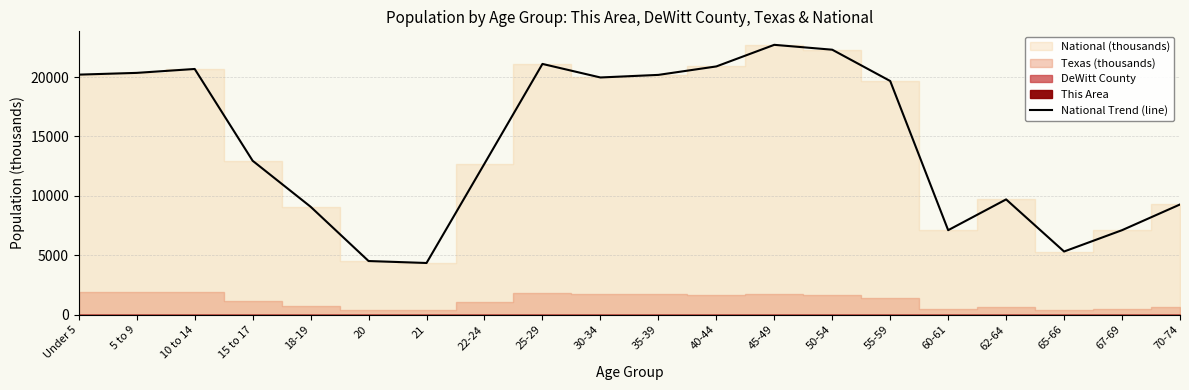

The value at 67-69 is 7115.4. True or false?

True